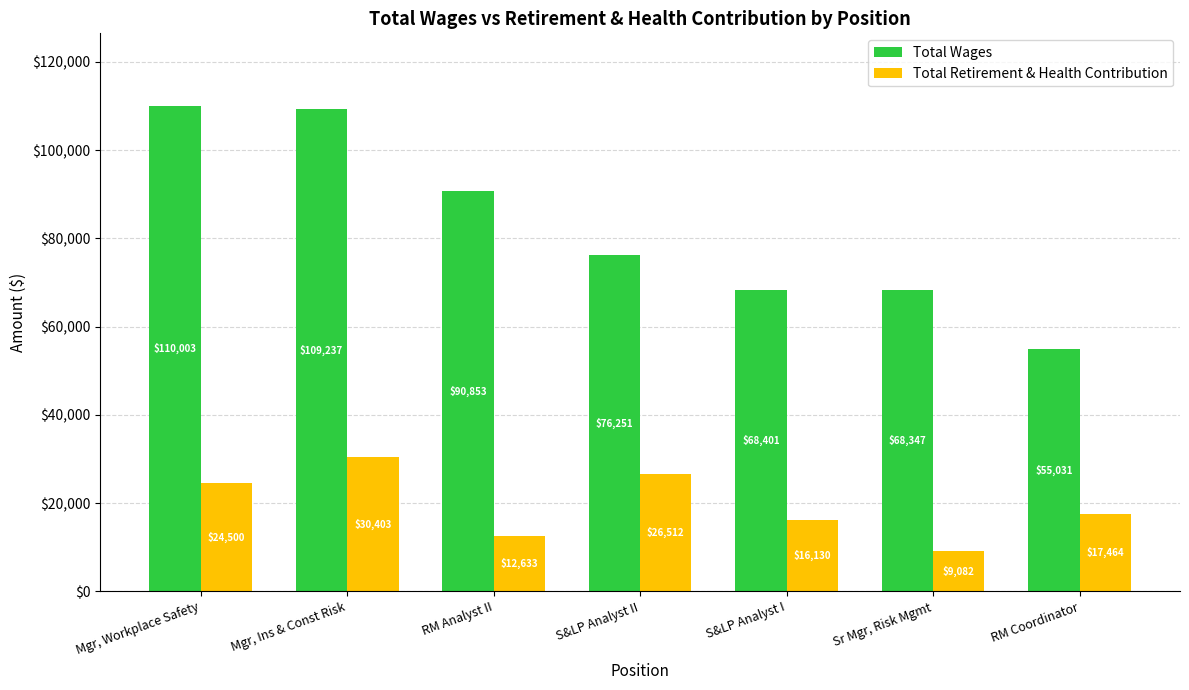

Where is Total Wages nearest to the value 82517?

S&LP Analyst II